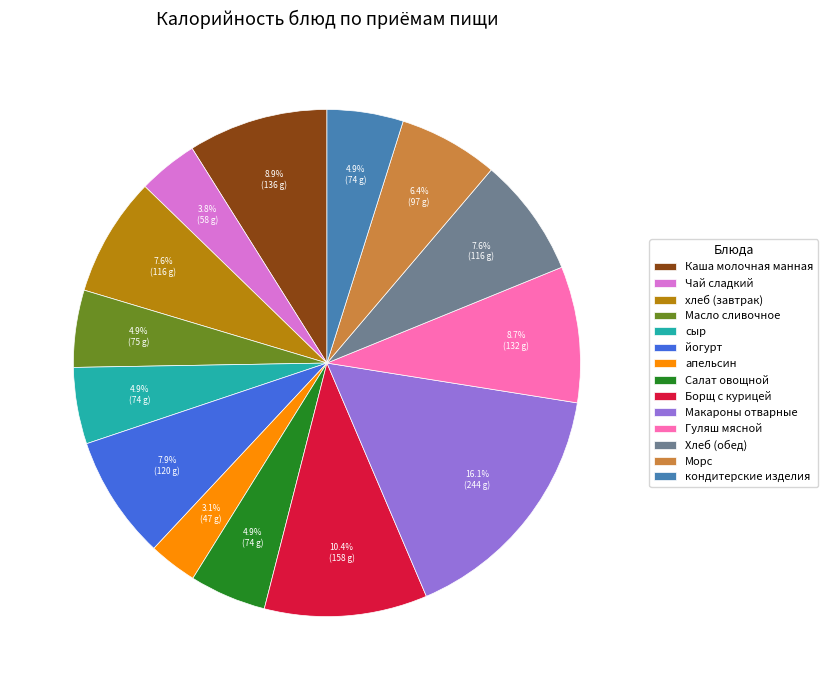

Does Морс account for over 50% of the chart?

No